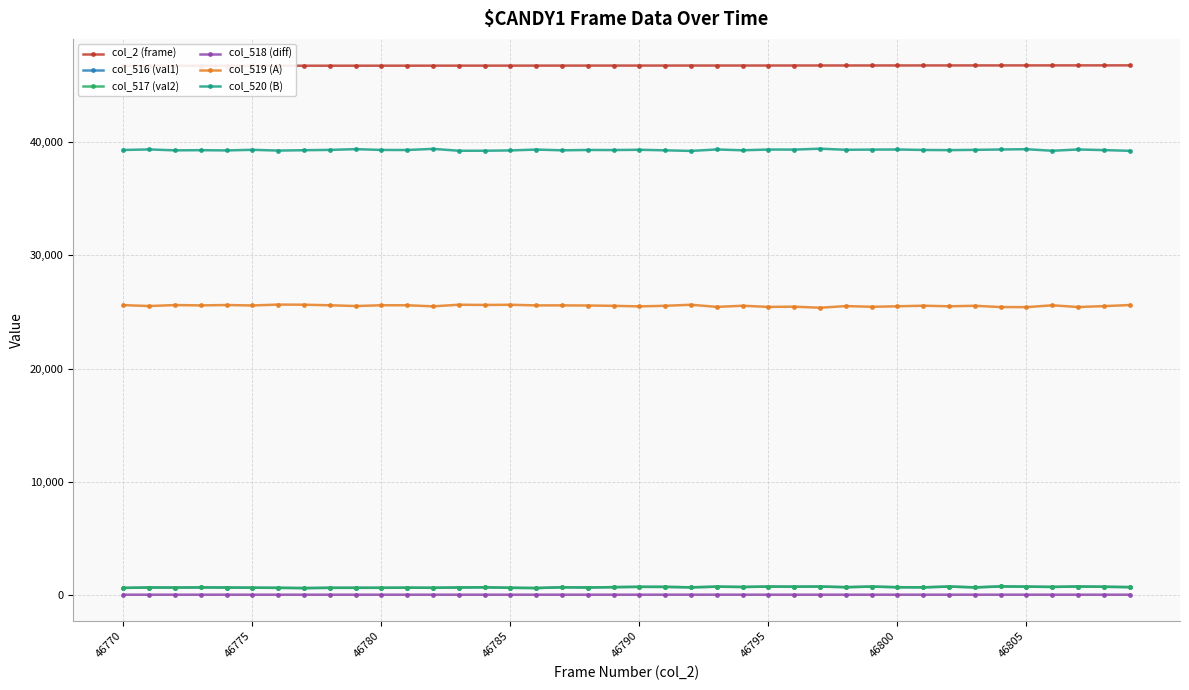

True or false: col_517 (val2) and col_518 (diff) cross at least once.

False